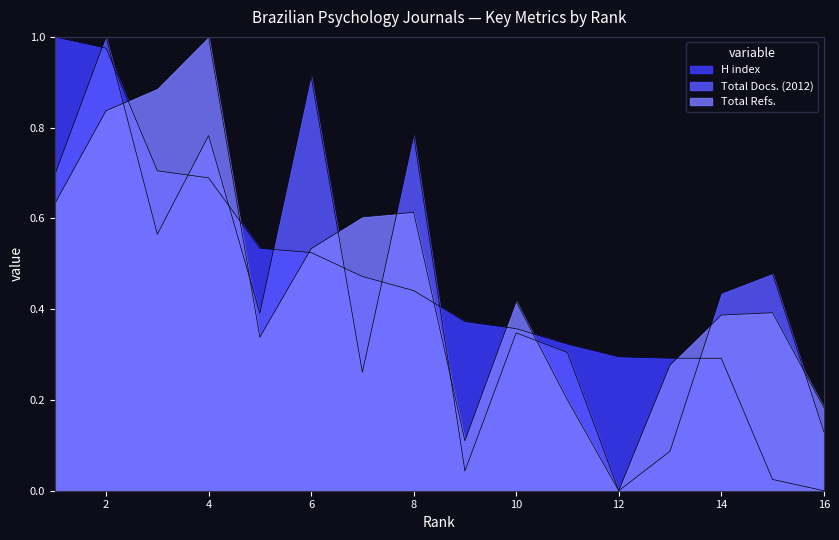

At how many categories does at least one series exceed 0?

16